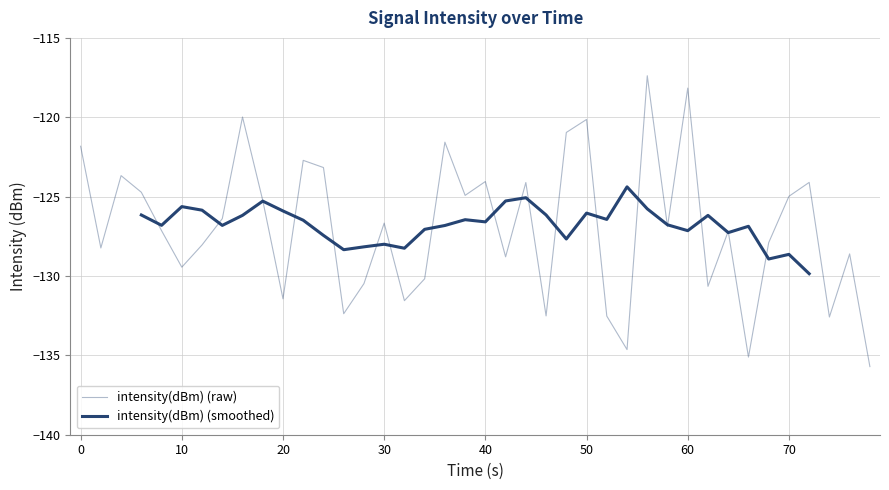

True or false: the data has more than 1 interior local peaks.

True